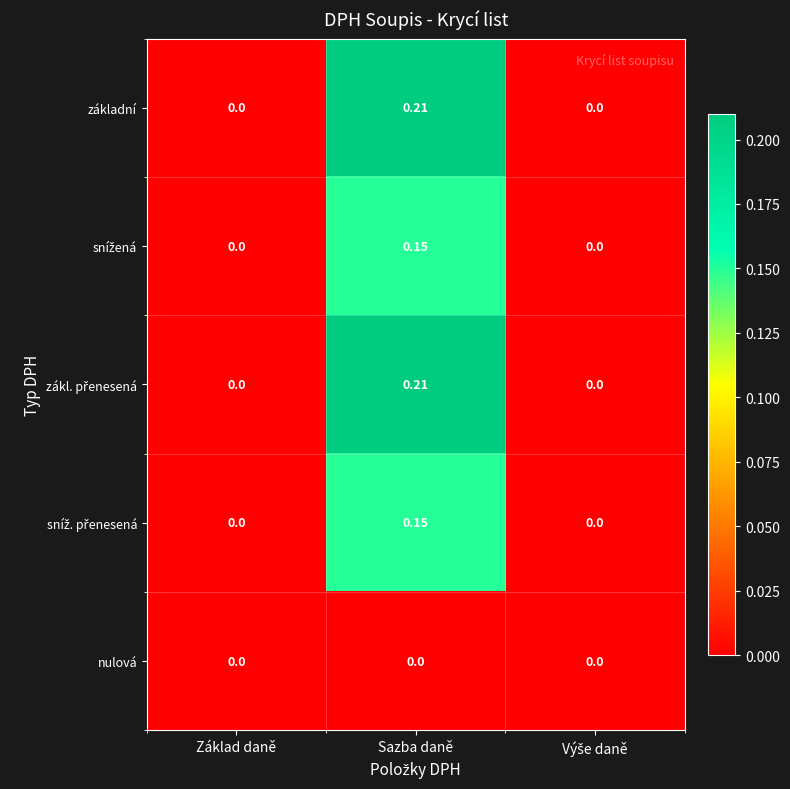

Which category has the highest value in the základní series?

Sazba daně